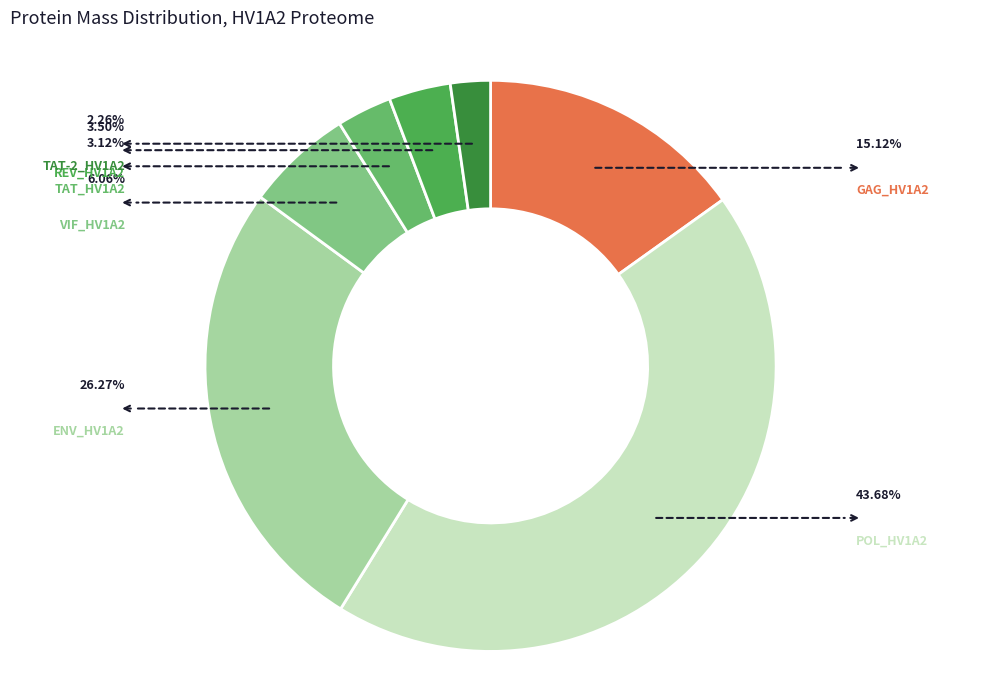

Which slice is the largest?

POL_HV1A2